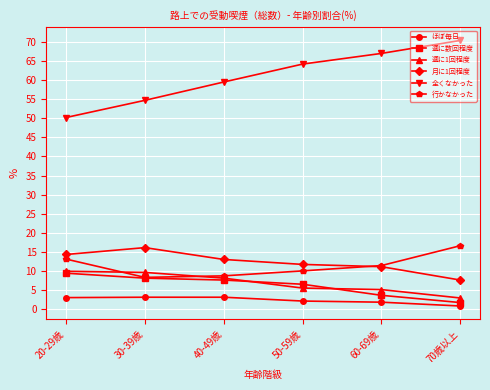

At how many categories does at least one series exceed 61?

3